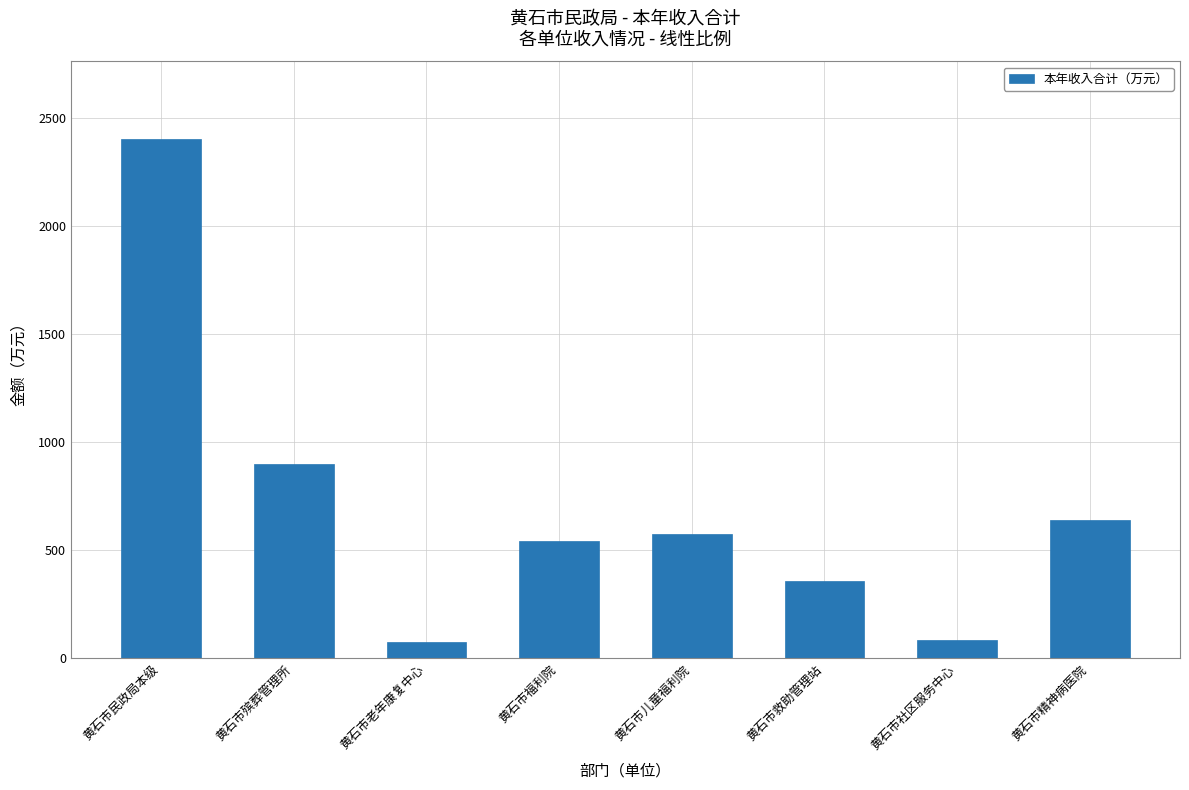

The value at 黄石市民政局本级 is 621.6. True or false?

False